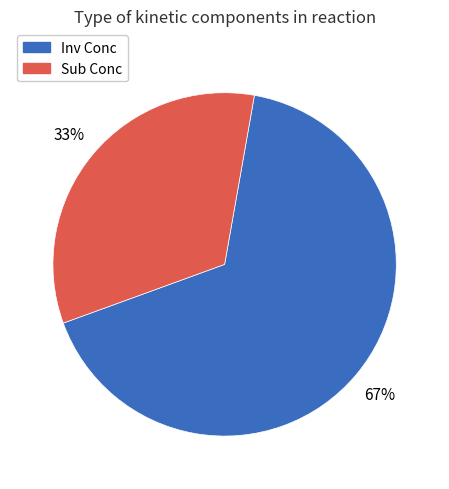

Does any single category account for the majority?

Yes